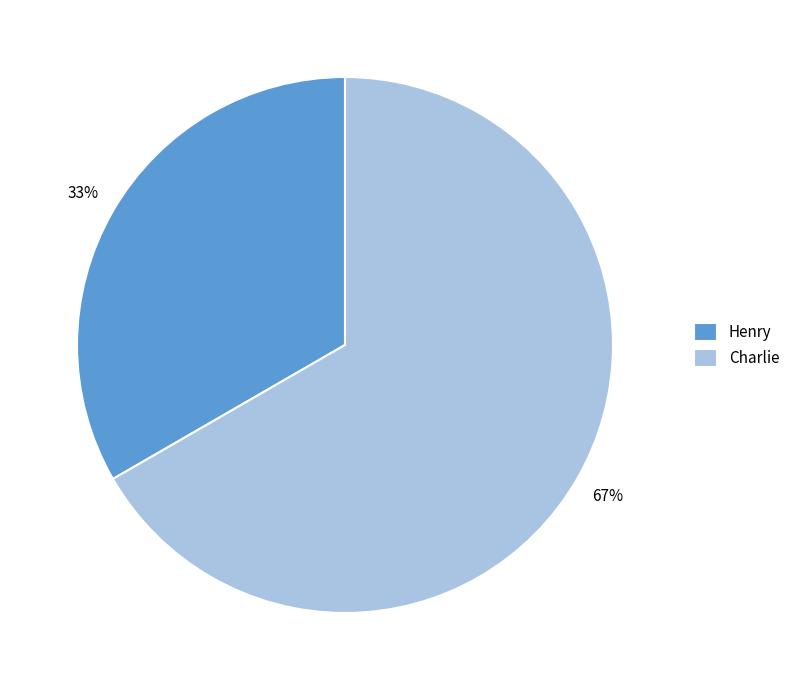

Which category accounts for the majority?

Charlie